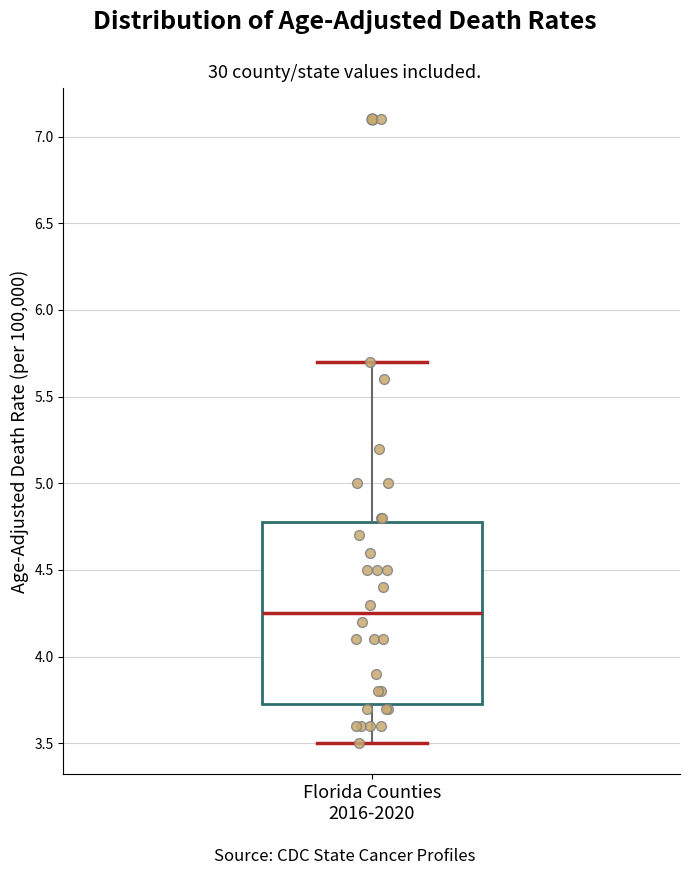

Where is the lower edge of the box for Florida Counties 2016-2020 on the y-axis? The values are not printed on the chart, so give them approximately, as read against the axis.

3.75